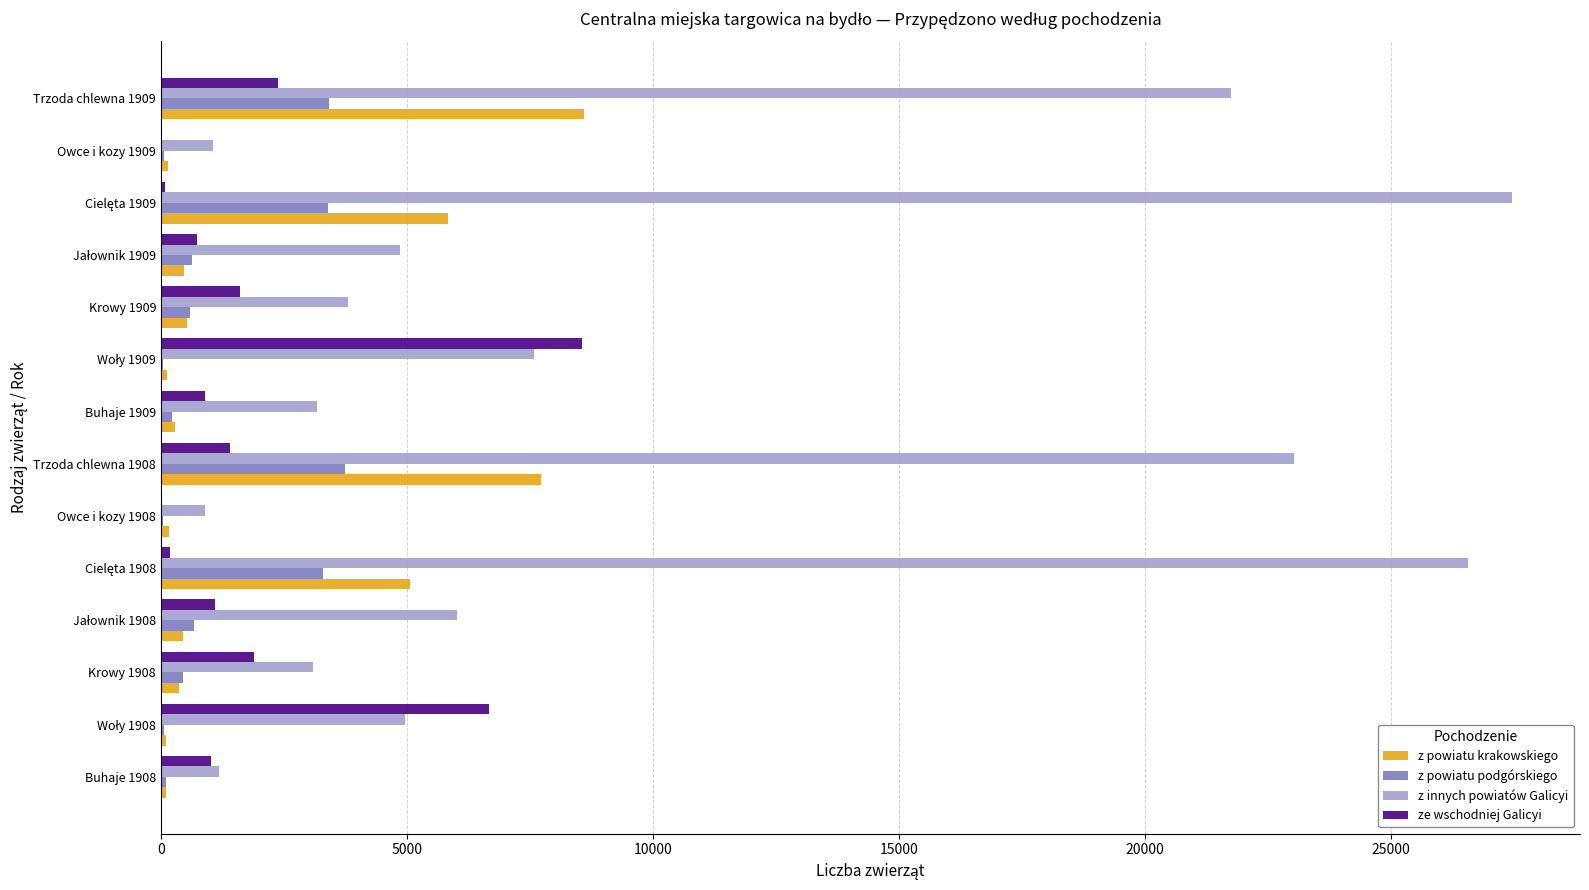

Which series has the largest total across all categories?

z innych powiatów Galicyi